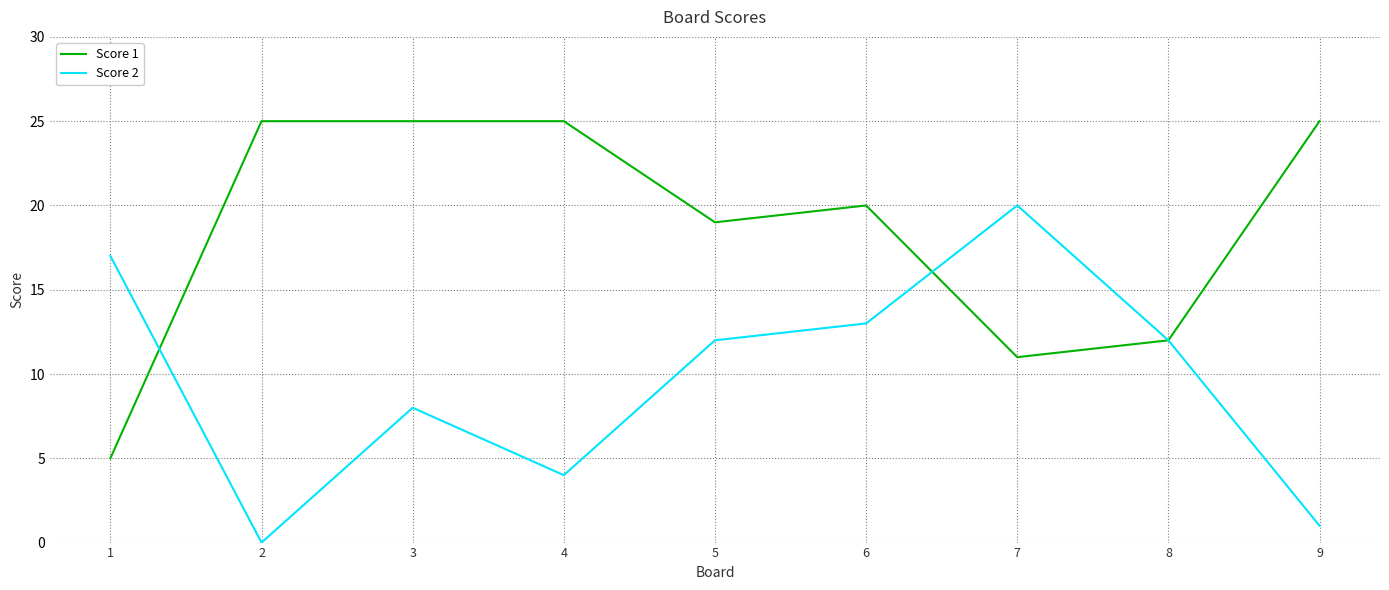

What is the greatest value displayed?

25